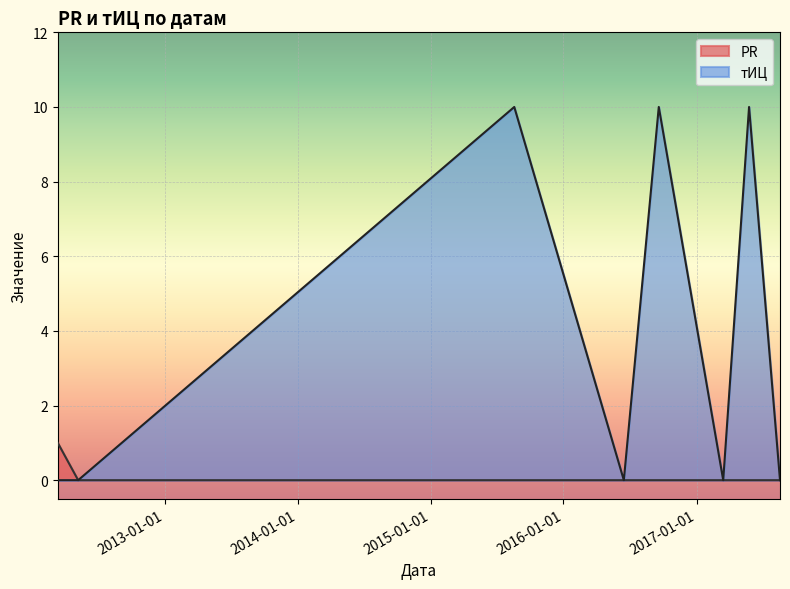

What is the difference between the highest and lowest values at 2017-05-25?

10